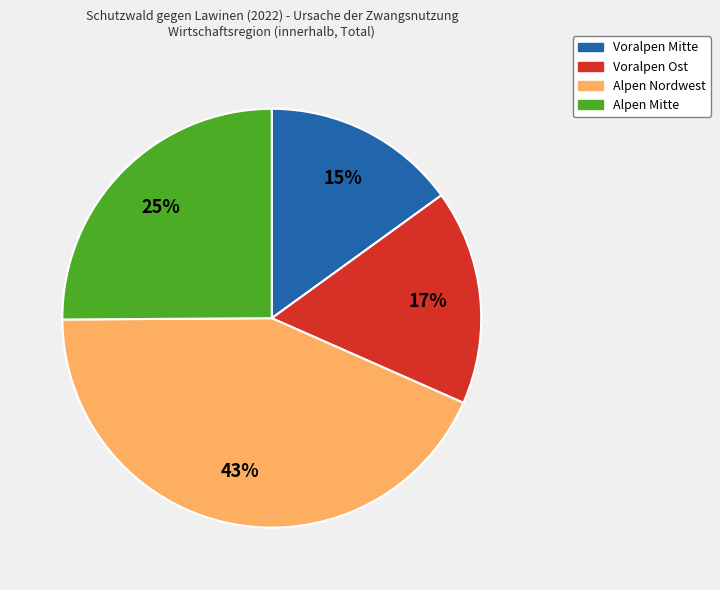

Do Alpen Nordwest and Voralpen Mitte together represent more than half of the pie?

Yes